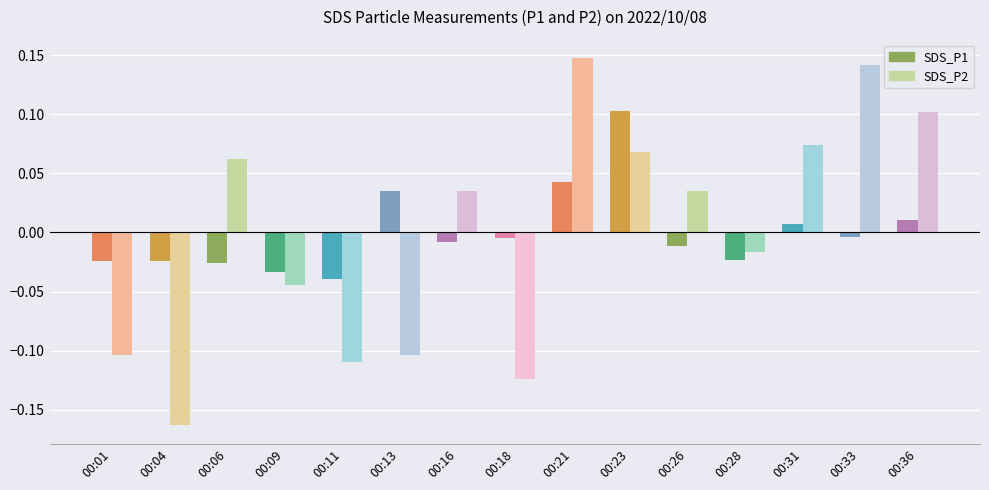

At how many categories does at least one series exceed 0?

9